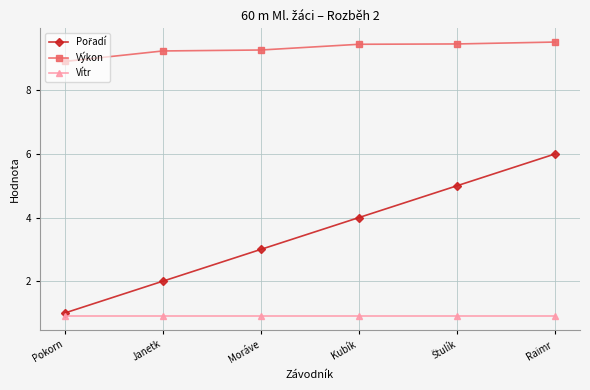

What is the minimum value for Vítr?

0.9